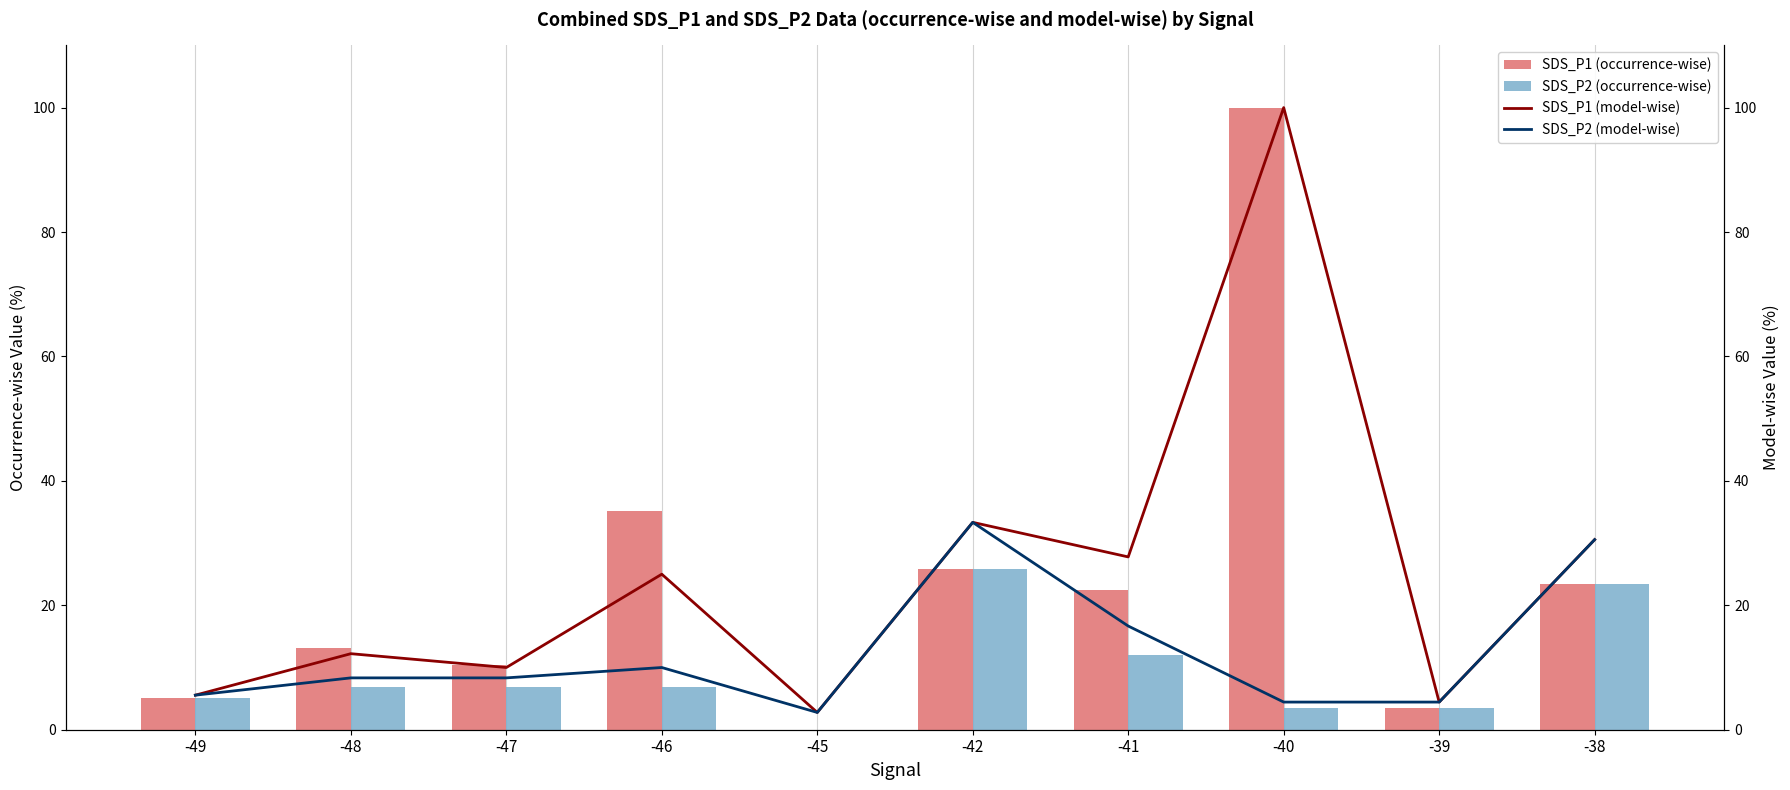

What is the total value across all series at -40?

207.9